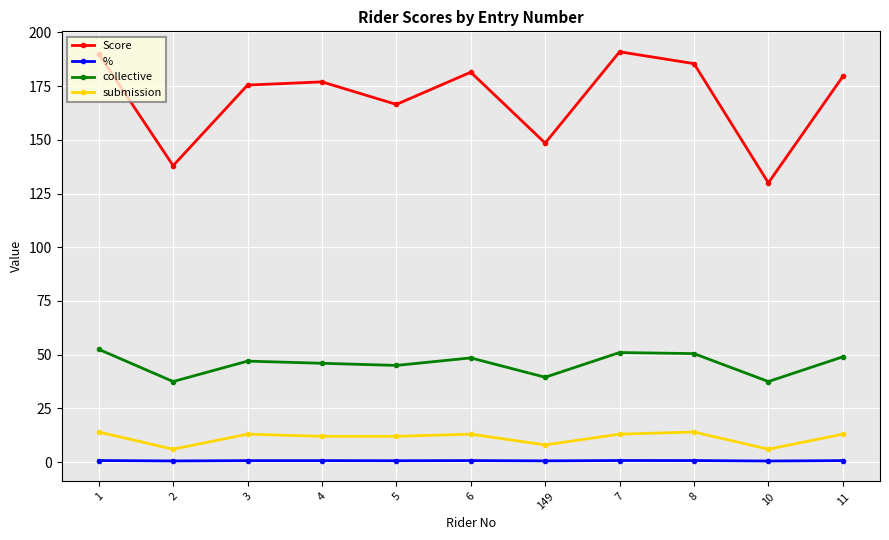

Is the value of submission at 6 greater than the value of Score at 5?

No